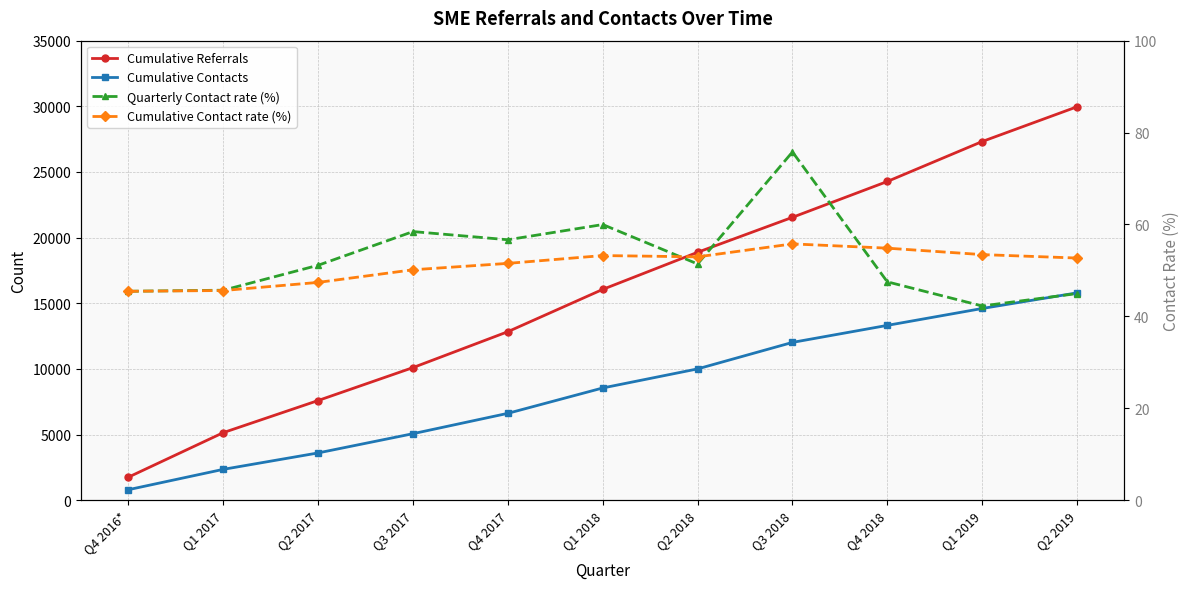

How many data points in Cumulative Contact rate (%) are above 52?

6